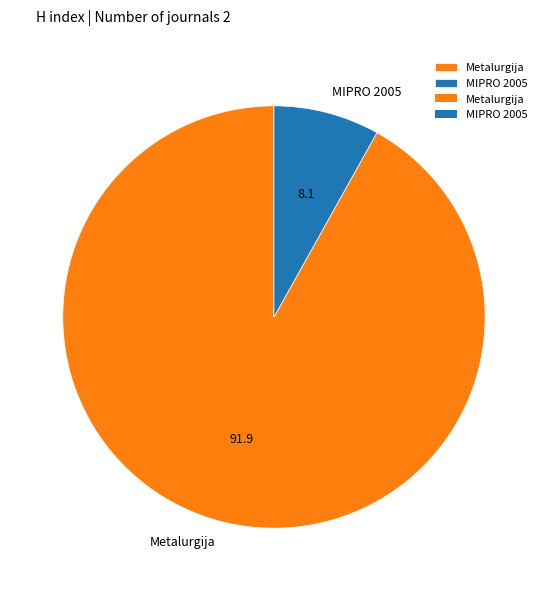

What is the majority slice?

Metalurgija